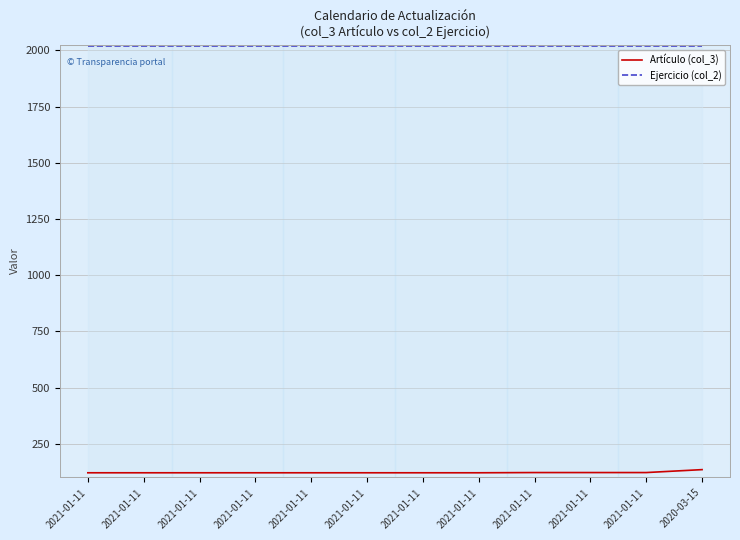

True or false: Artículo (col_3) has a value of 121 at 2021-01-11.

True